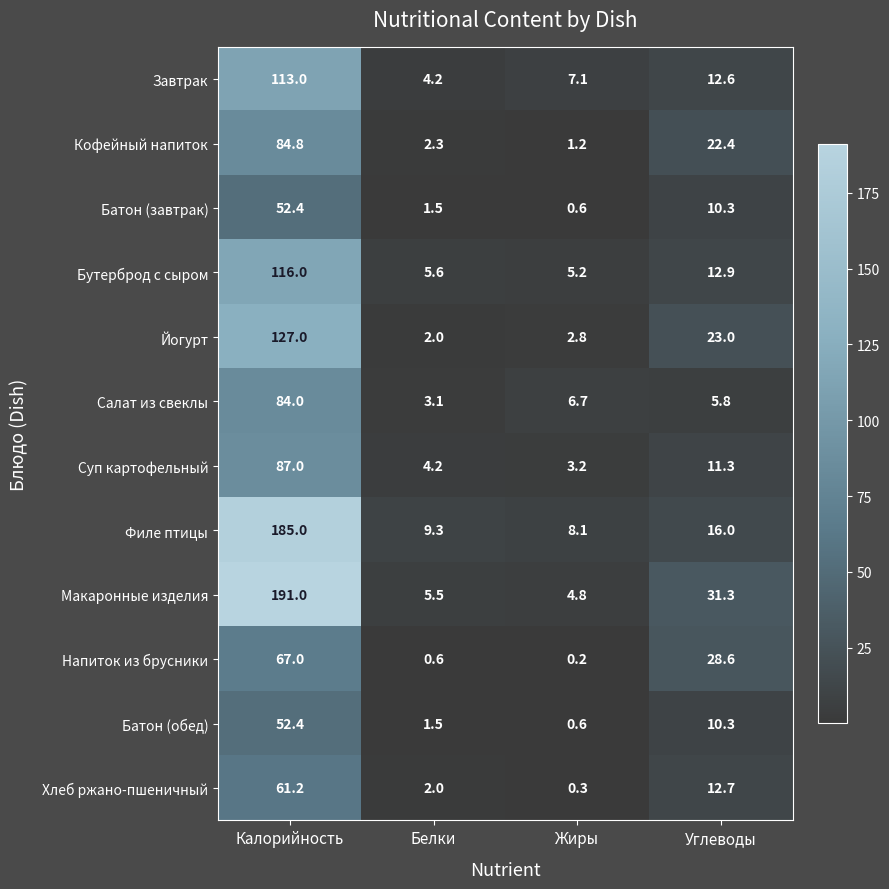

What is the difference between the second highest and minimum values in the Напиток из брусники series?

28.4